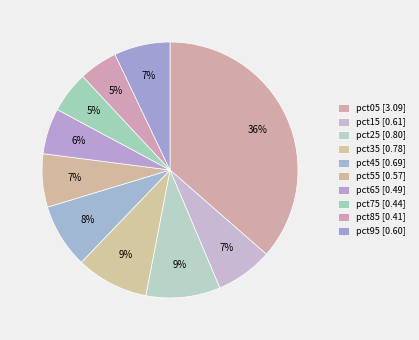

Count the number of slices in the pie.

10